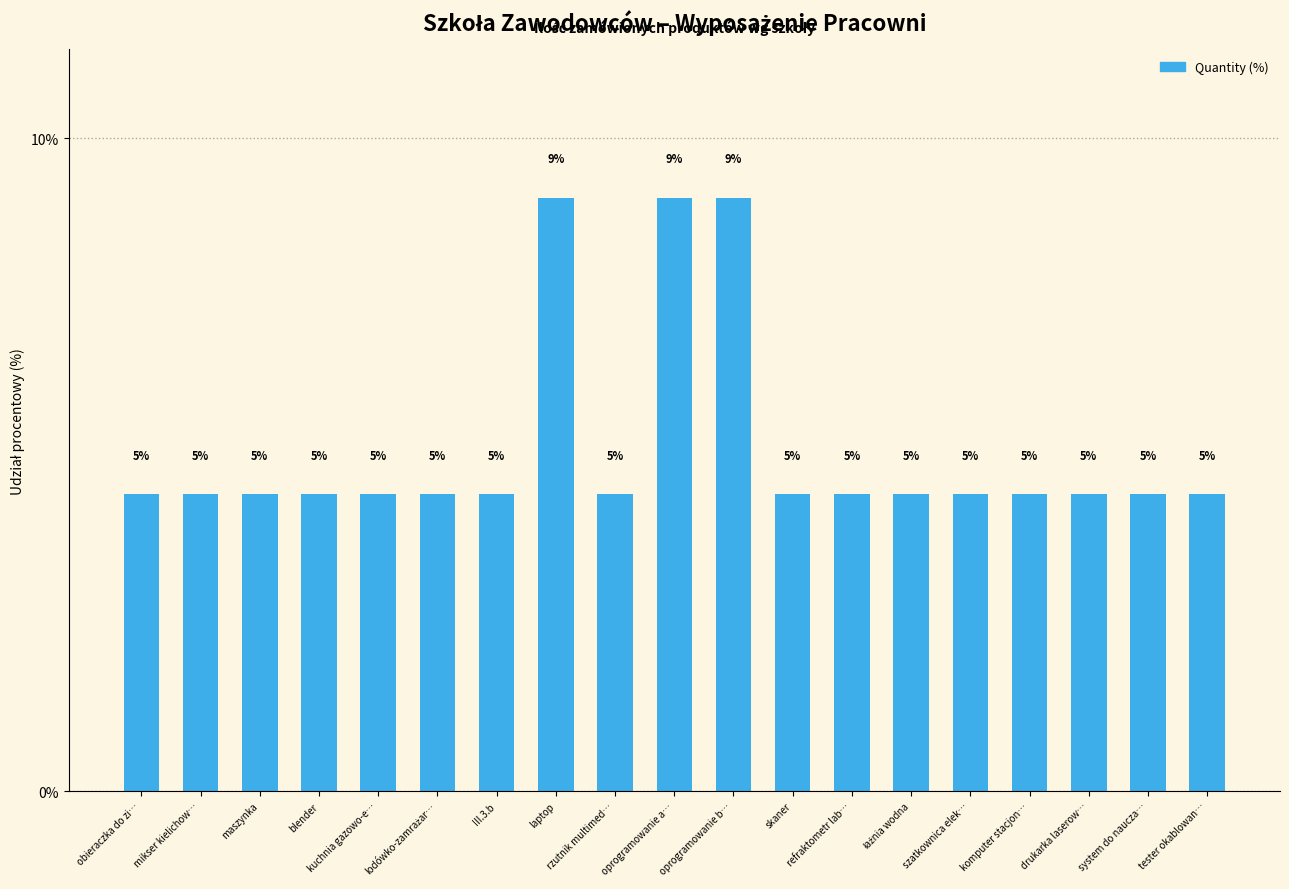

Is it true that the value at oprogramowanie b… is 9.1?

True